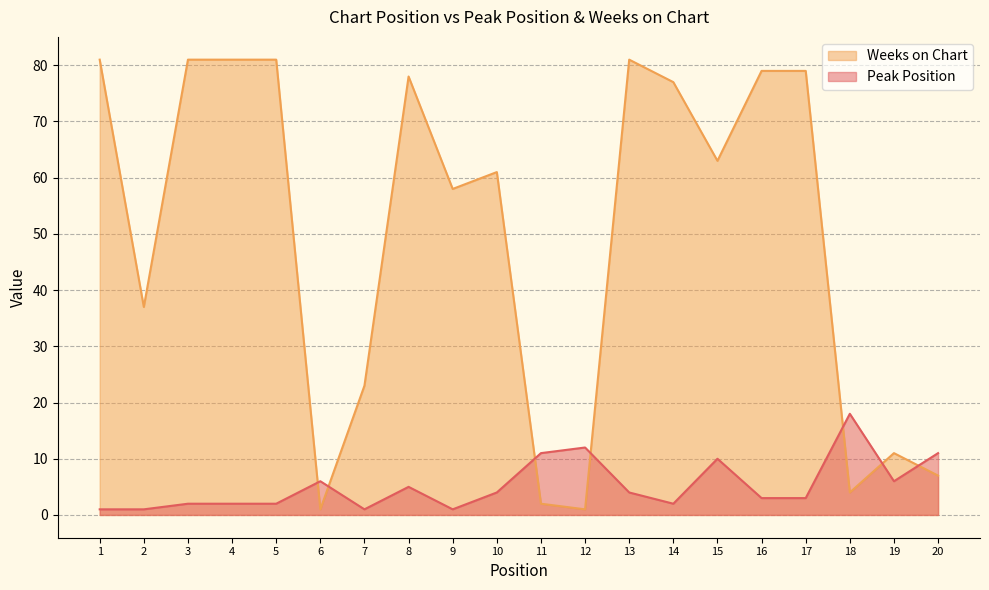

Reading right to left, transcribe all the data shown in this chart.

Peak Position: 11	6	18	3	3	10	2	4	12	11	4	1	5	1	6	2	2	2	1	1
Weeks on Chart: 7	11	4	79	79	63	77	81	1	2	61	58	78	23	1	81	81	81	37	81